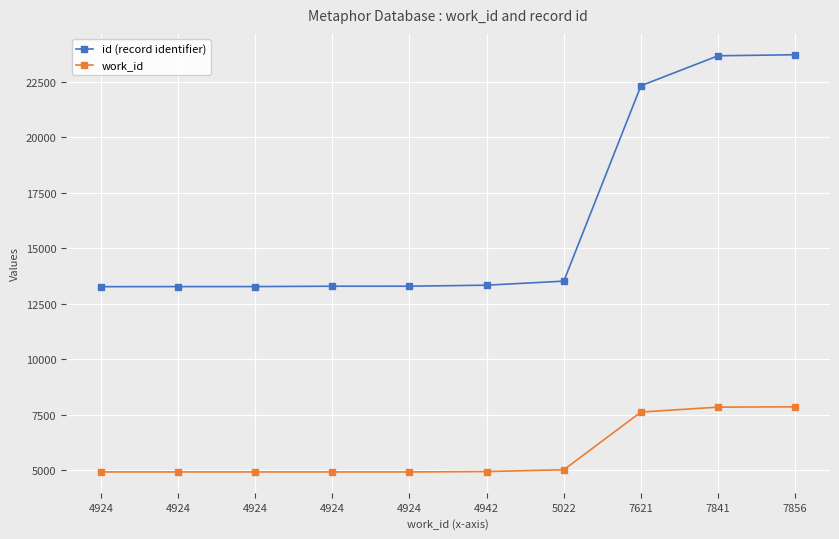

True or false: id (record identifier) and work_id cross at least once.

False